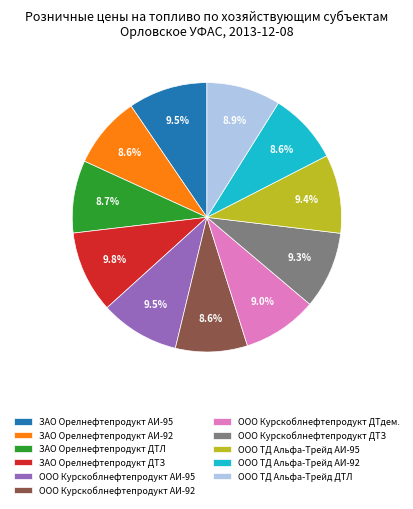

True or false: ООО Курскоблнефтепродукт ДТдем. accounts for 20% of the total.

False